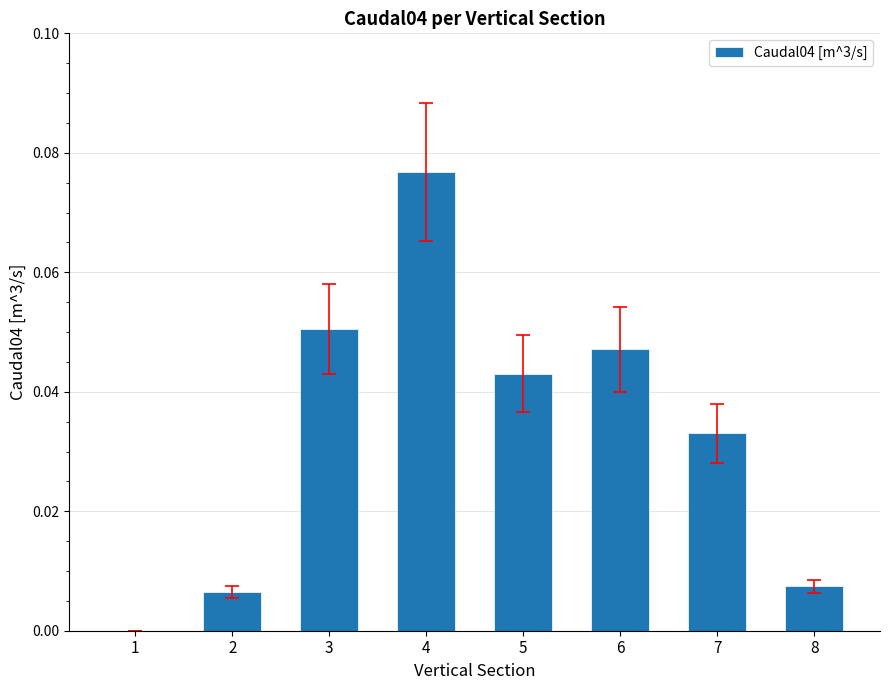

At which category does the chart reach its peak across all series?

4